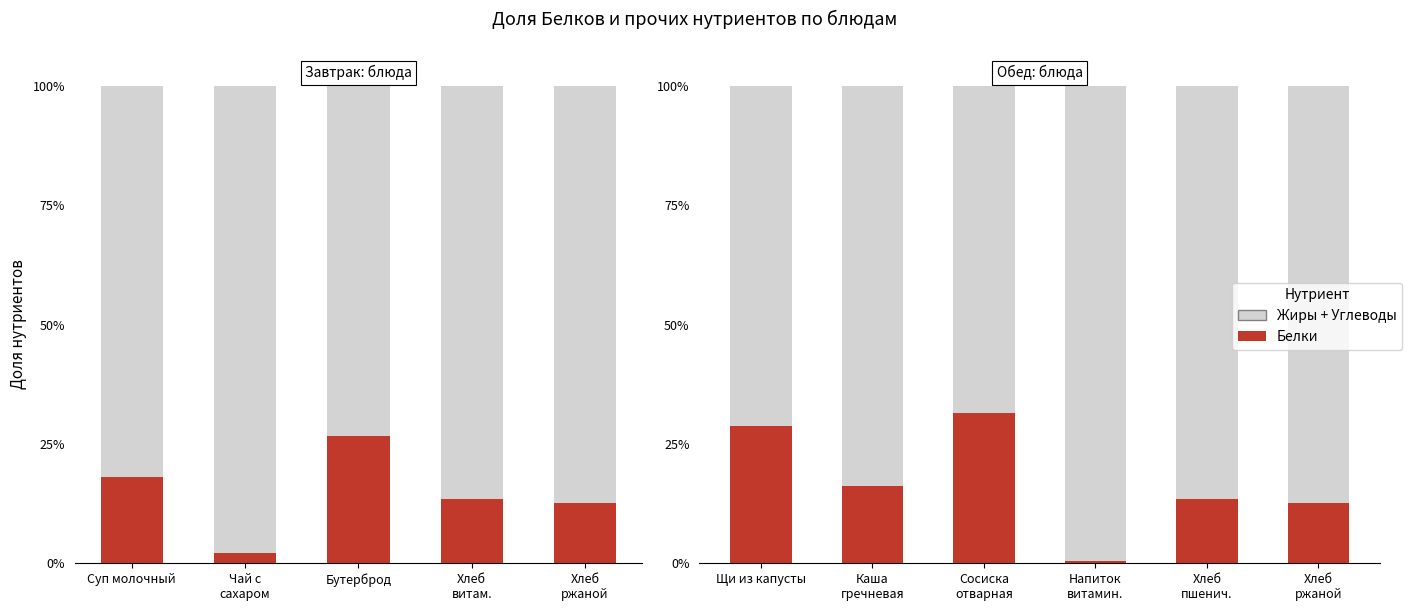

What is the total value across all series at Сосиска отварная?

100.0